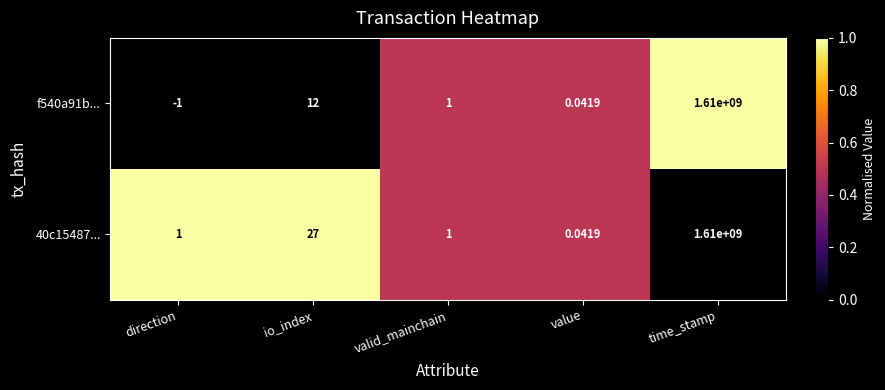

Rank the categories by f540a91b... value from lowest to highest.

direction, value, valid_mainchain, io_index, time_stamp